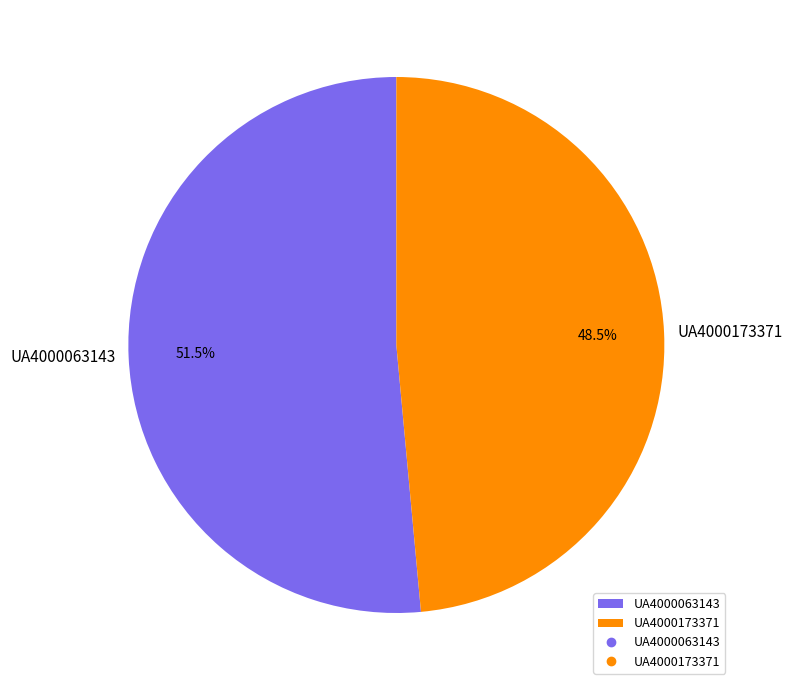

Does UA4000063143 represent more than half of the total?

Yes